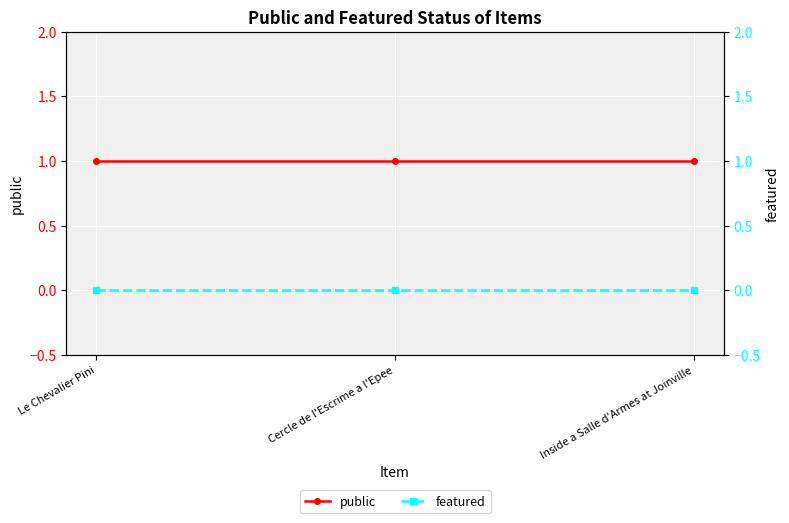

What is the total value across all series at Inside a Salle d'Armes at Joinville?

1